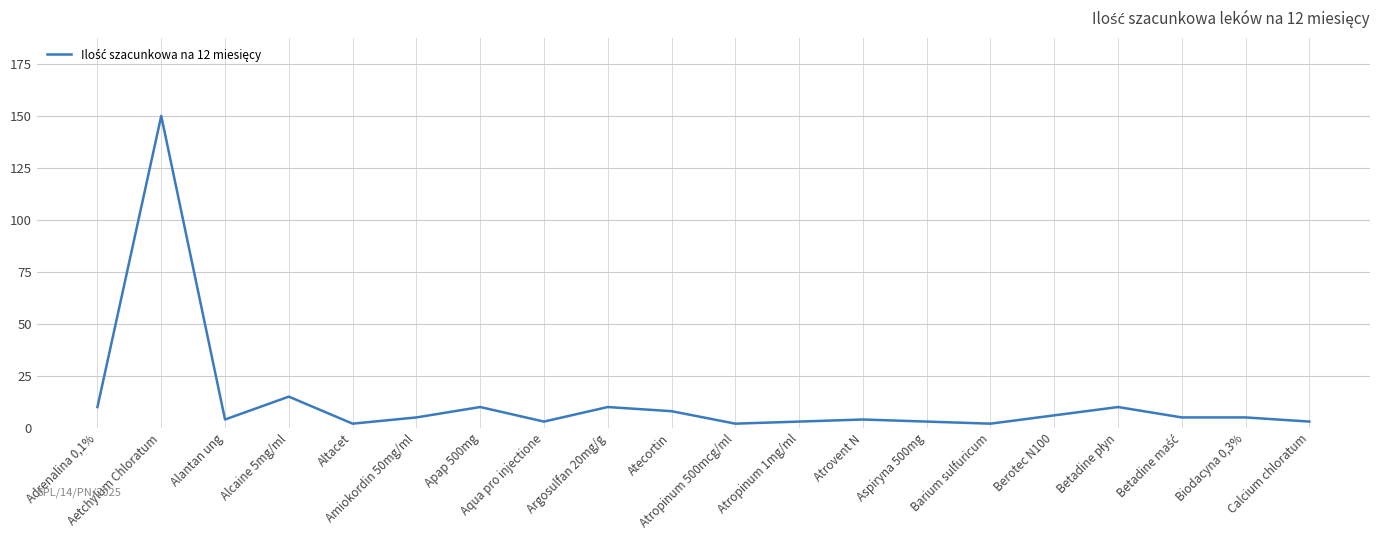

What is the difference between the maximum and minimum values?

148